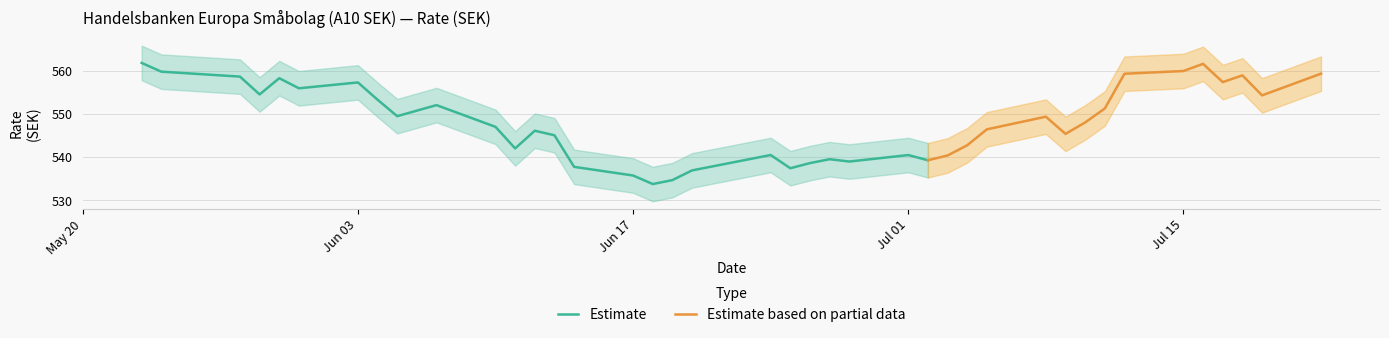

Count the number of values greater than 548.

20